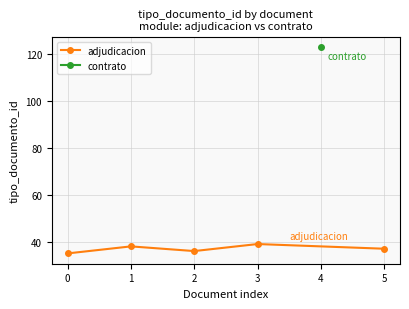

The adjudicacion series shows 15 at 2. True or false?

False